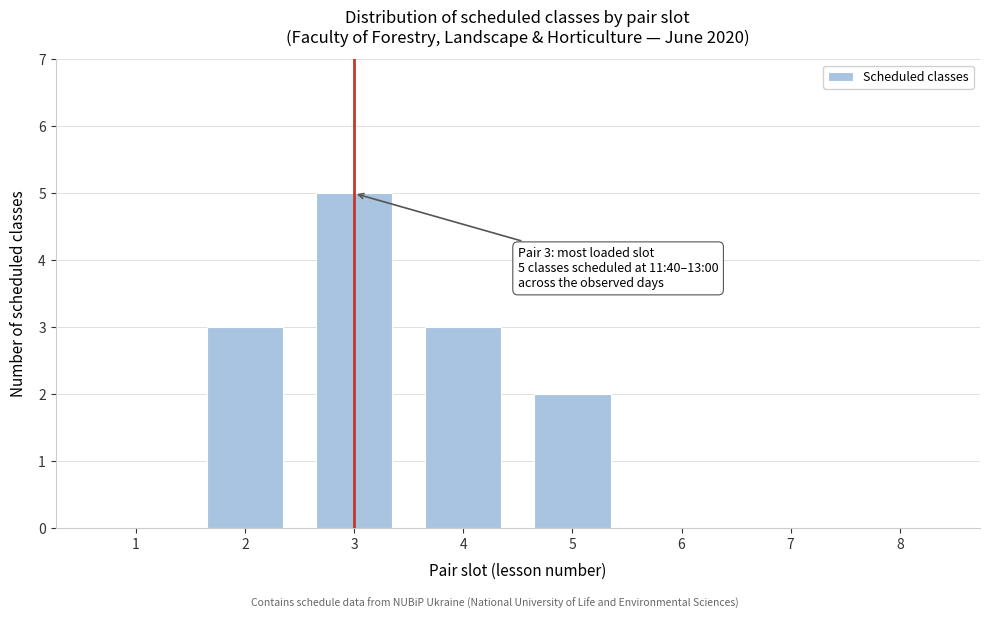

Reading left to right, extract all data points from this chart.

1=0	2=3	3=5	4=3	5=2	6=0	7=0	8=0